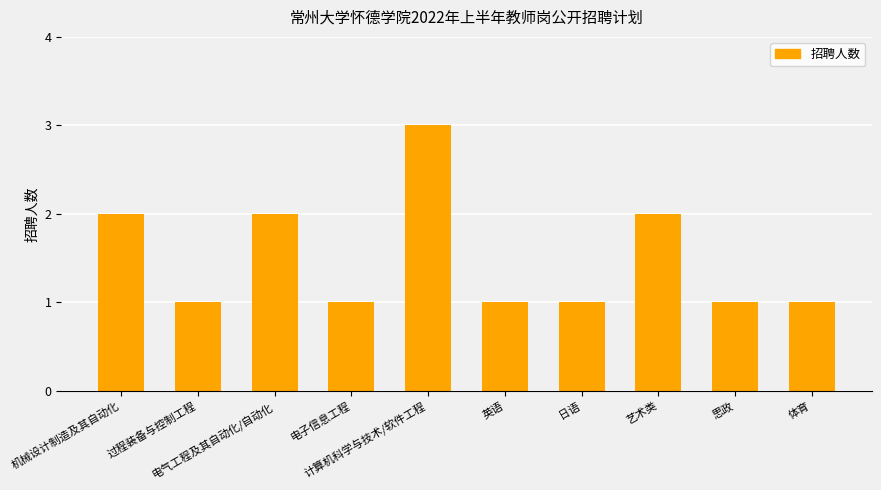

What is the change in value from 英语 to 艺术类?

+1